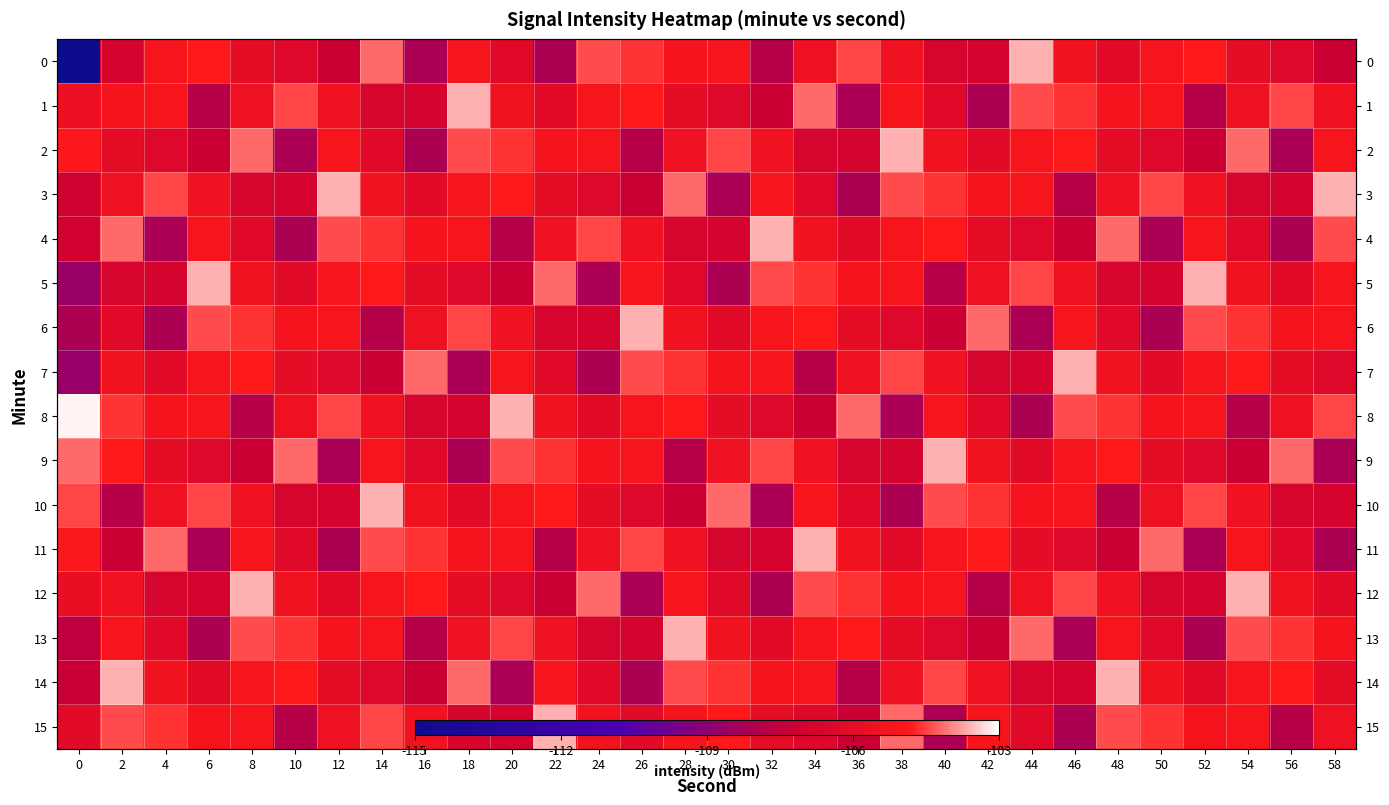

Where is 0 nearest to the value -109?

16